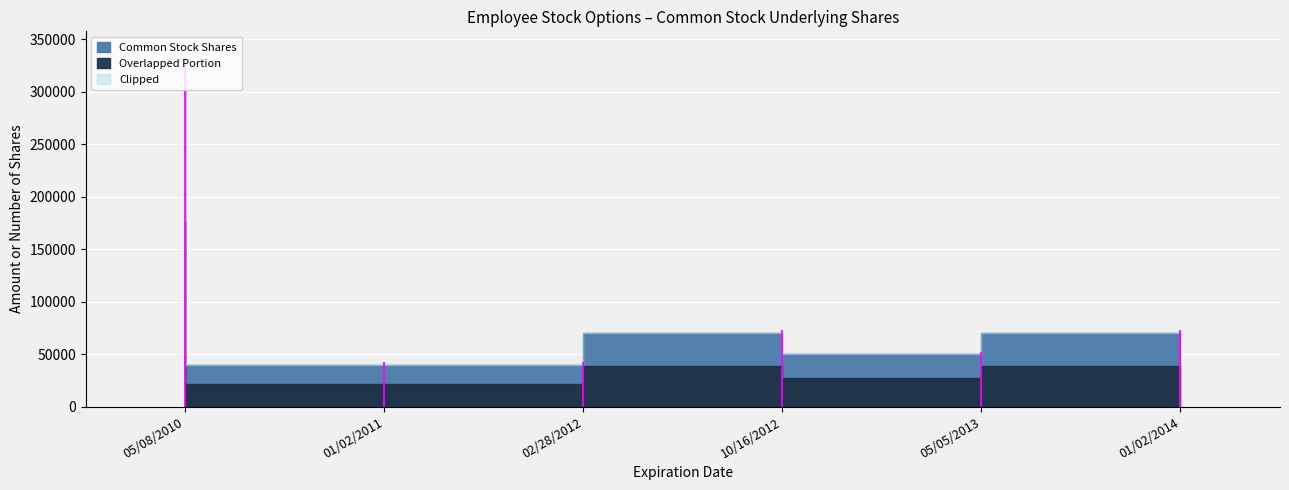

What is the difference between the maximum and minimum values?

279400